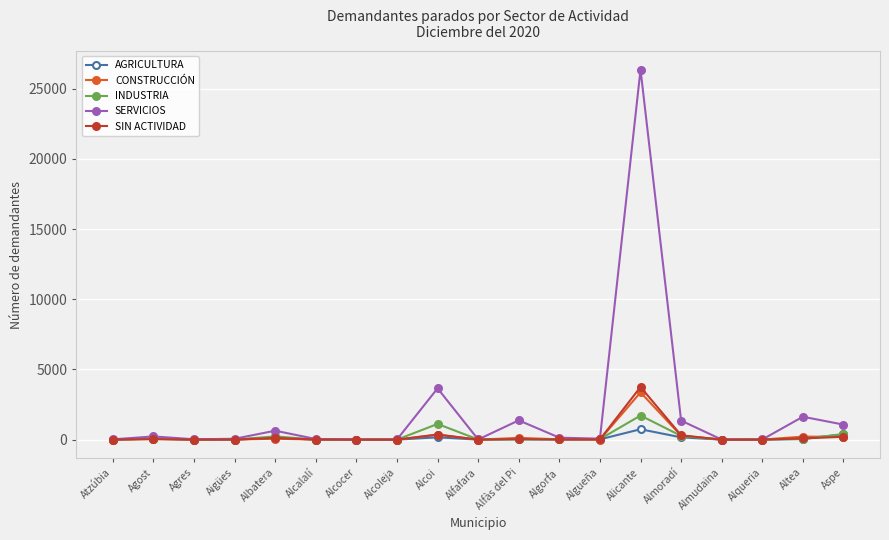

What is the label of the 14th point from the right?

Alcalalí